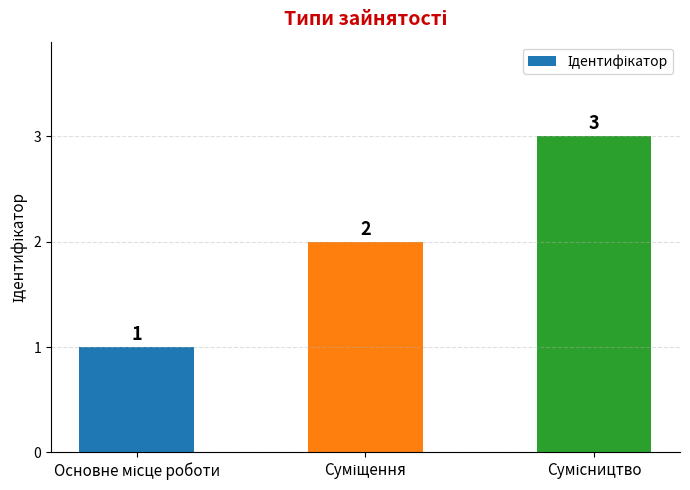

What is the greatest value displayed?

3